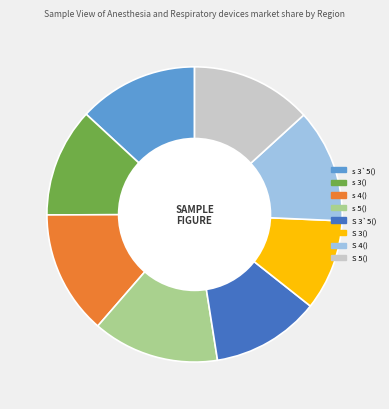

Which category has the smallest portion of the pie?

S 3()